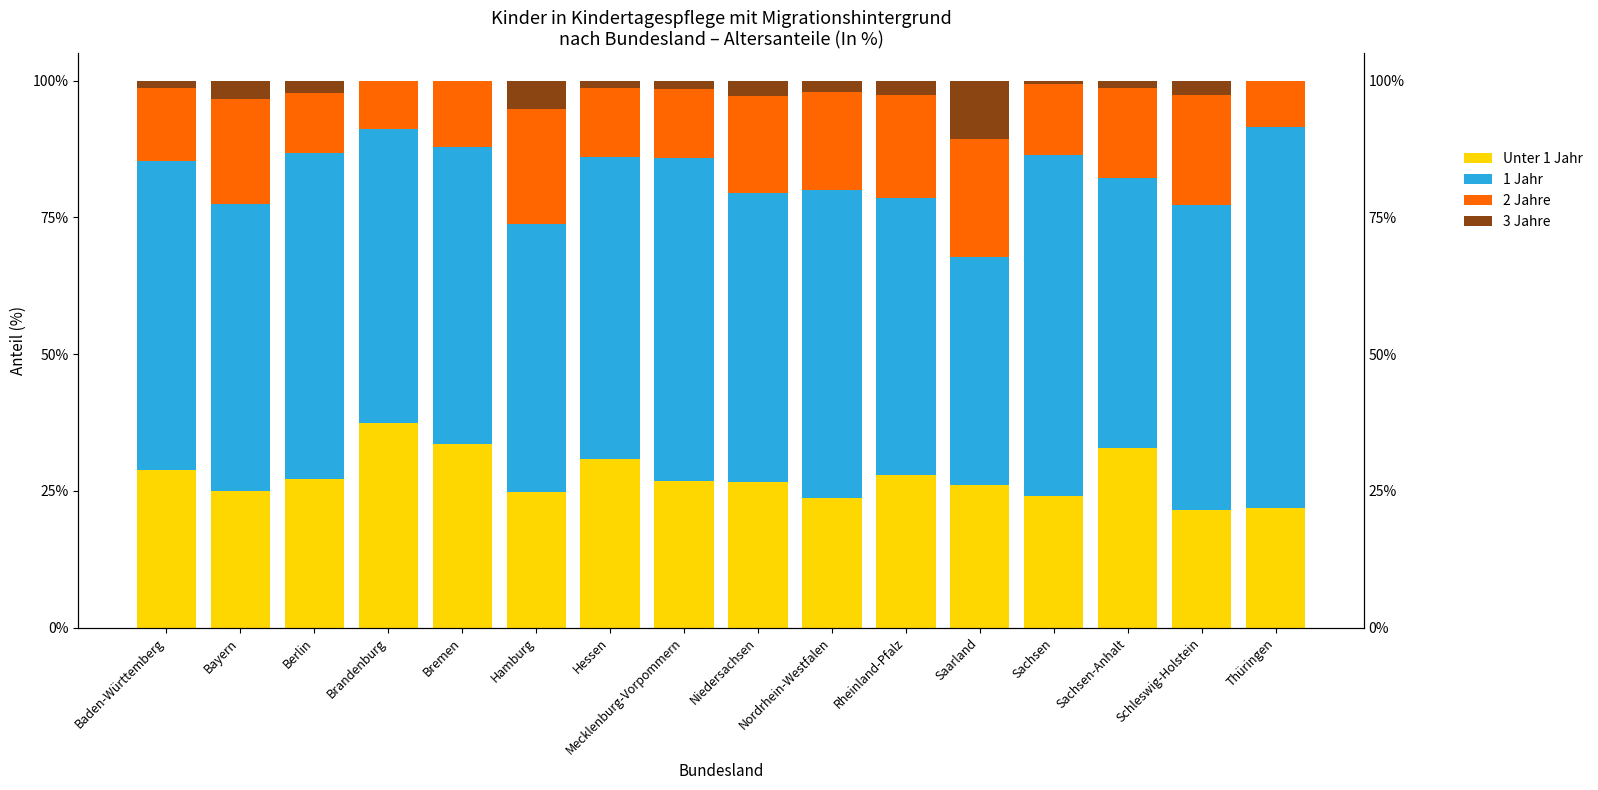

How many data points in Unter 1 Jahr are above 26?

10